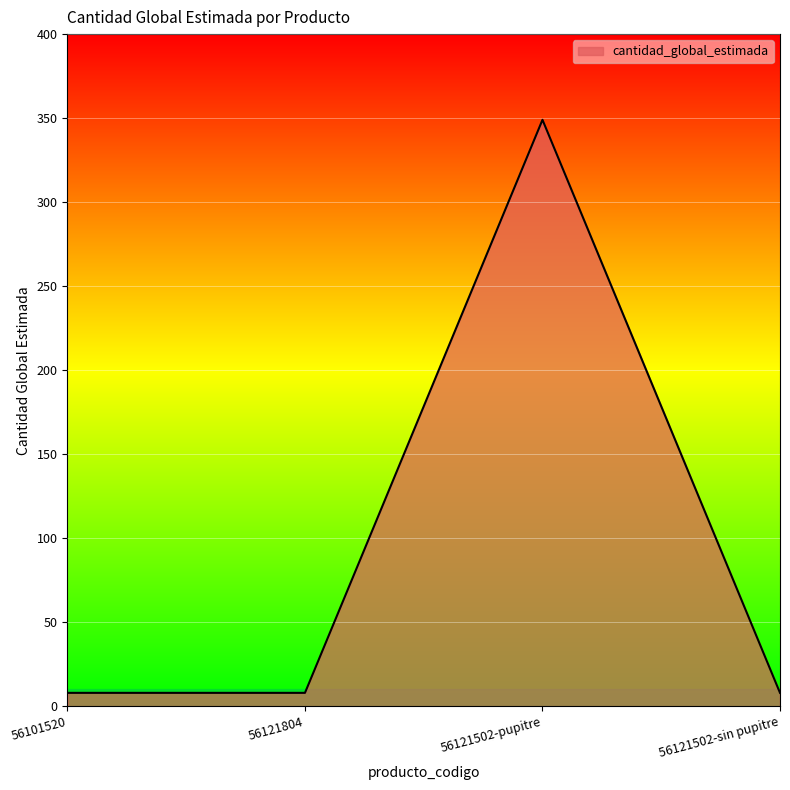

True or false: the data shows 8 at 56101520.

True